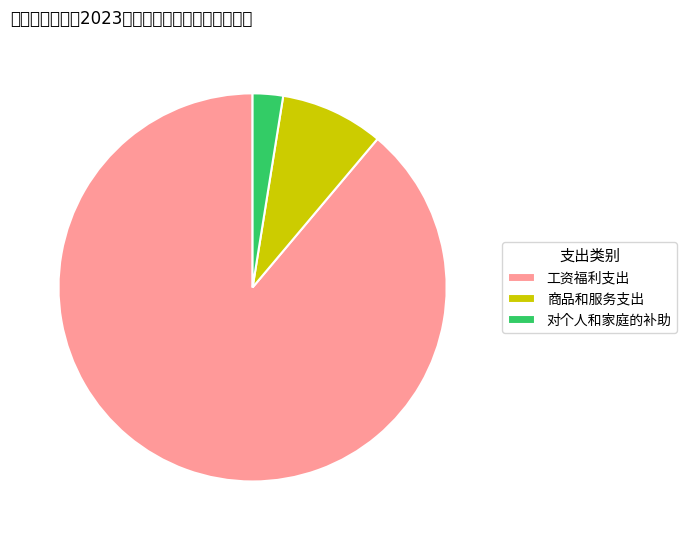

What is the ratio of the value at 对个人和家庭的补助 to the value at 商品和服务支出?

0.3